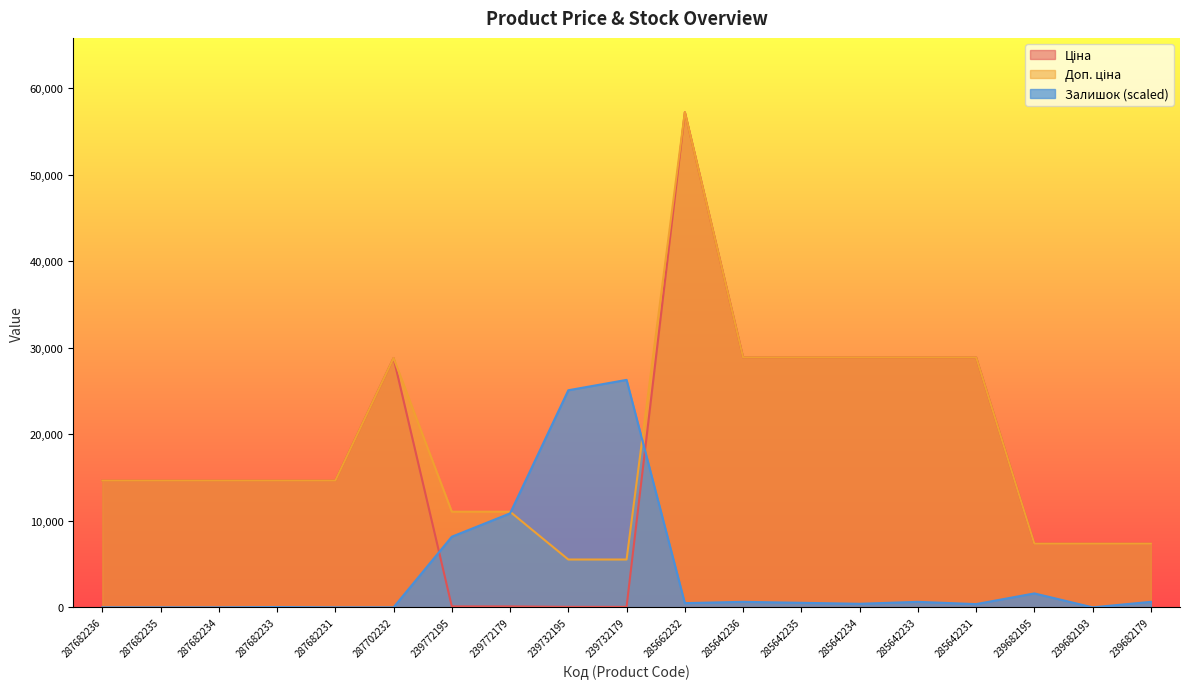

At which label is Доп. ціна closest to 31381?

285642236